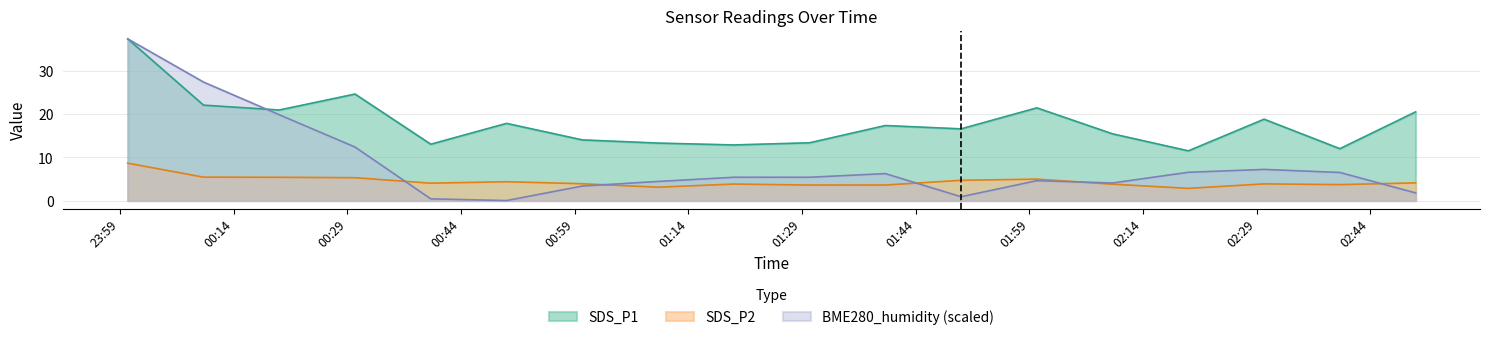

What are all the series names shown in the legend?

SDS_P1, SDS_P2, BME280_humidity (scaled)